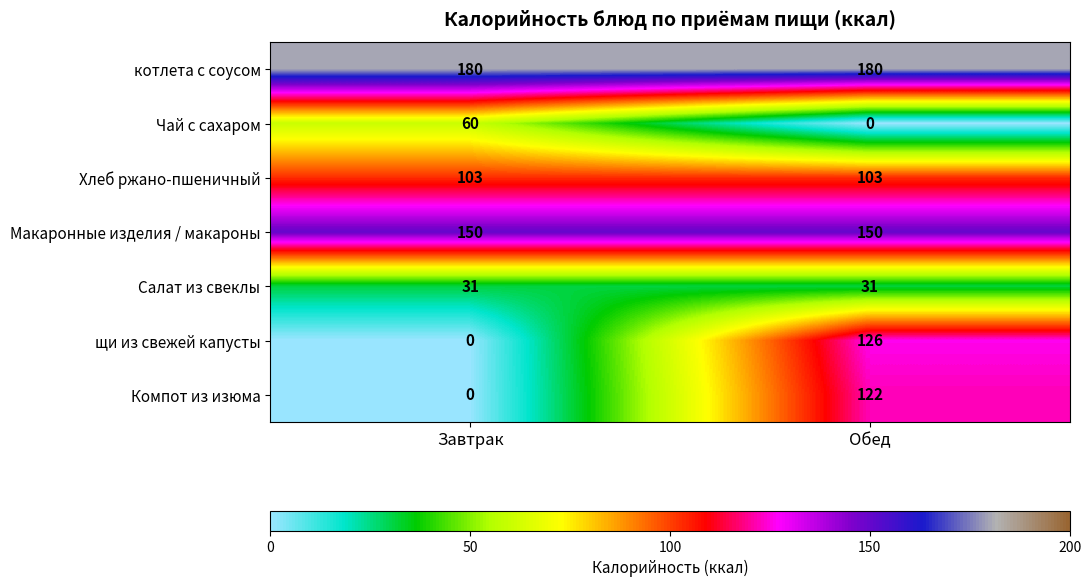

Rank the series by their maximum value, from lowest to highest.

Салат из свеклы, Чай с сахаром, Хлеб ржано-пшеничный, Компот из изюма, щи из свежей капусты, Макаронные изделия / макароны, котлета с соусом